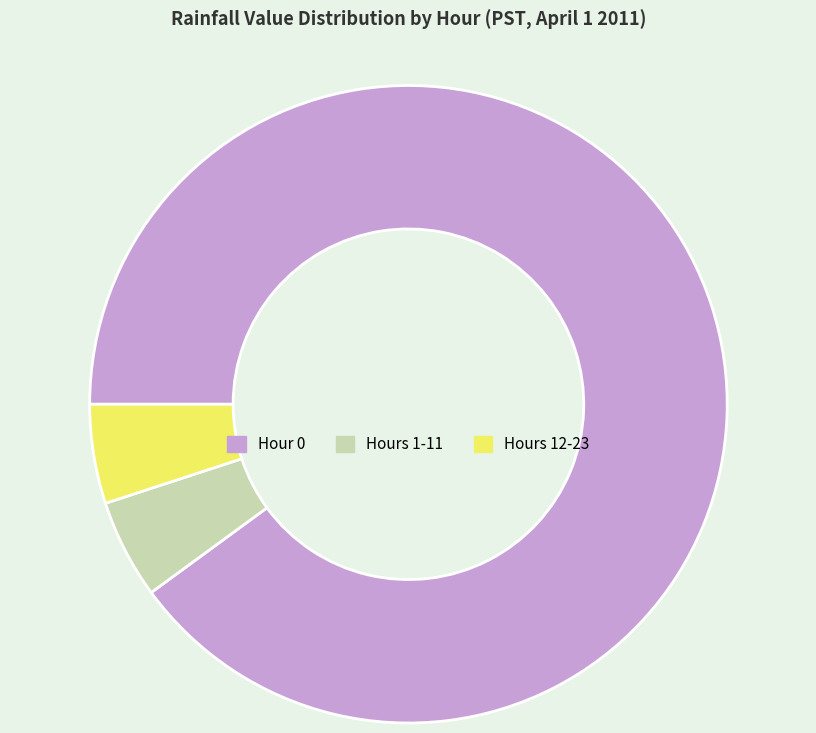

Is there a majority slice in this chart?

Yes